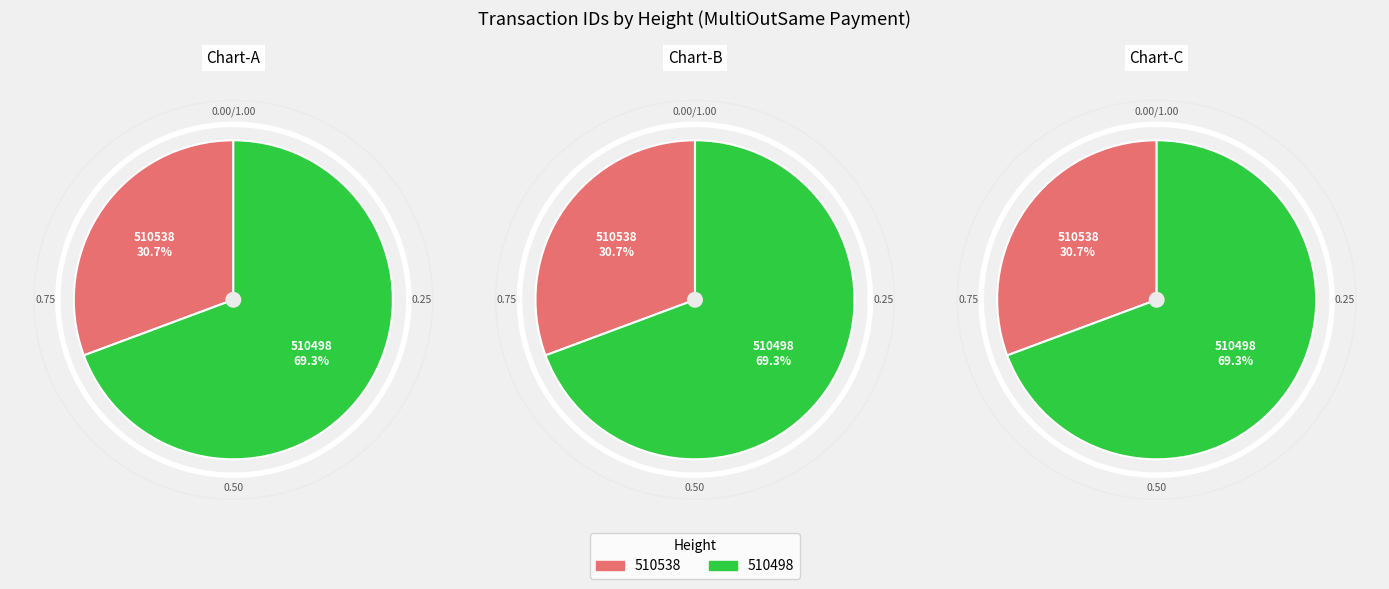

What percentage is the 510498 slice, to the nearest percent?

69%